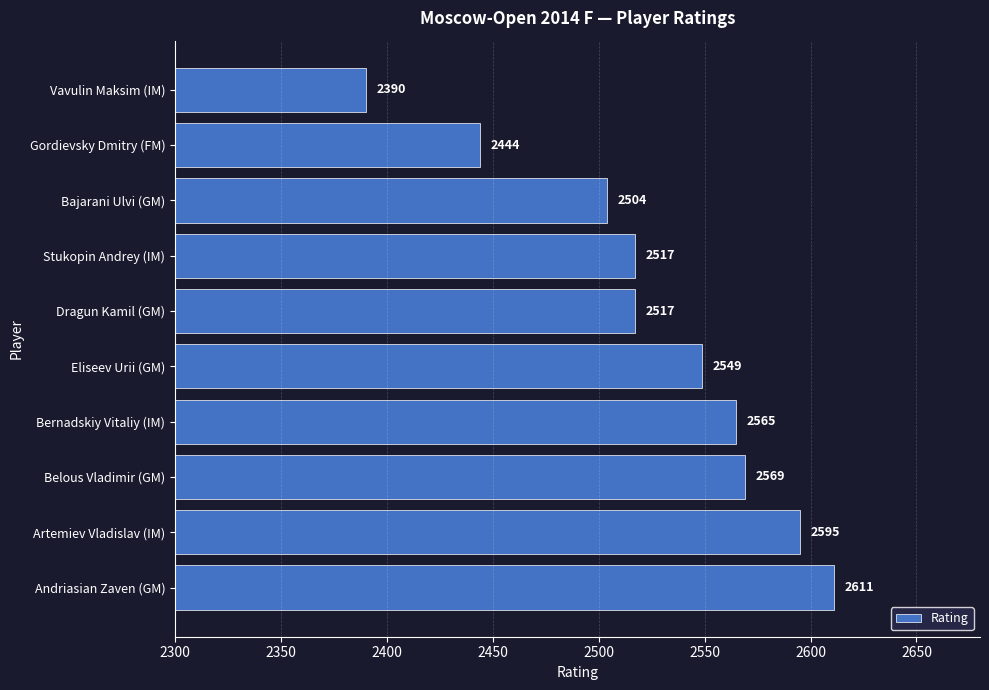

Reading top to bottom, what are all the values shown in this chart?

2390	2444	2504	2517	2517	2549	2565	2569	2595	2611